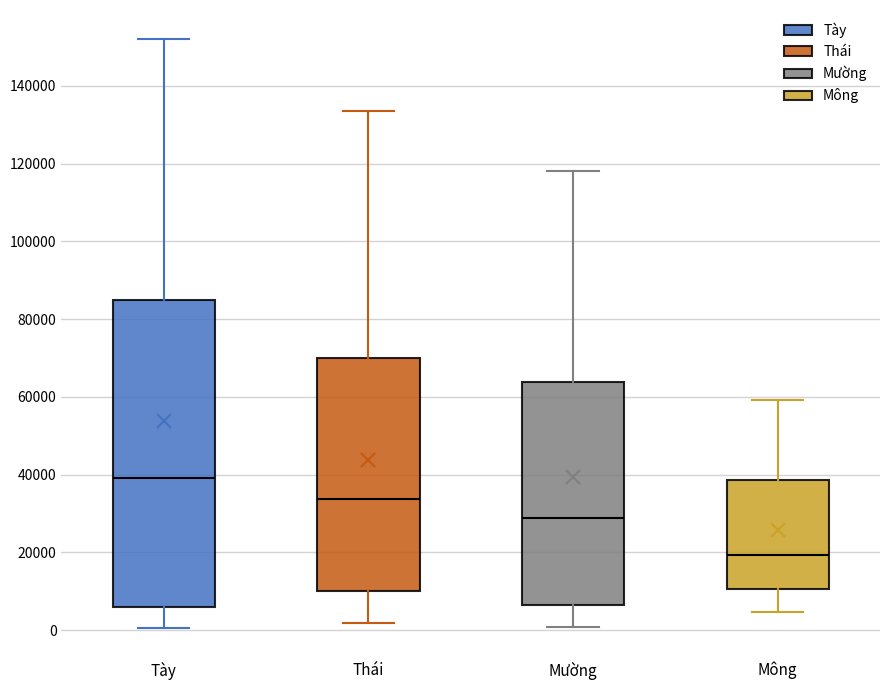

Where does the median line of the box for Mông sit on the y-axis? The values are not printed on the chart, so give them approximately, as read against the axis.

20000